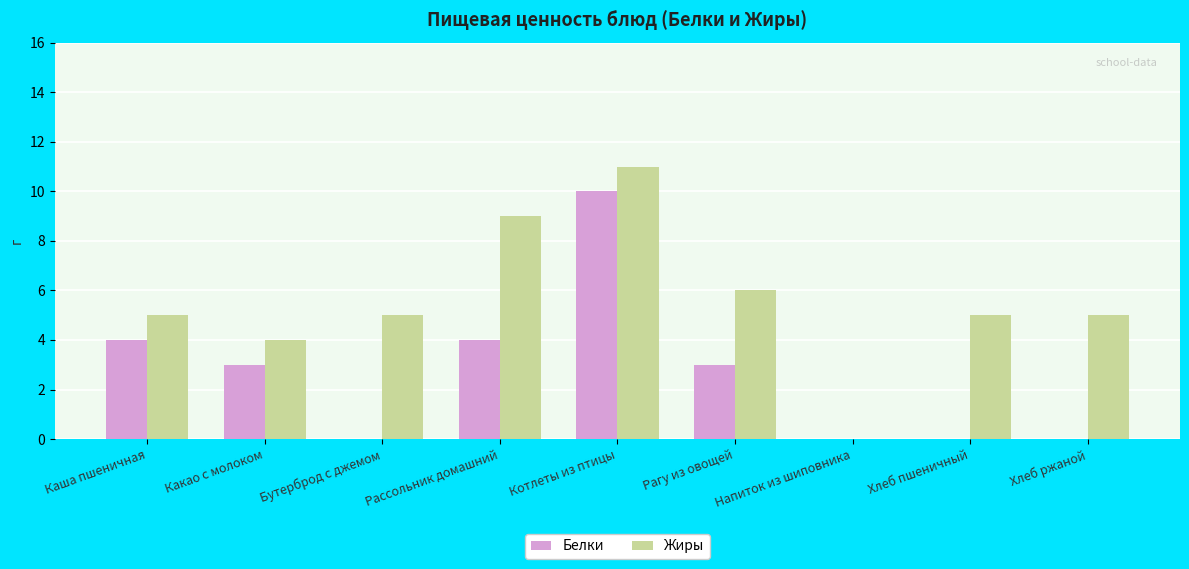

Reading right to left, transcribe all the data shown in this chart.

Белки: 0	0	0	3	10	4	0	3	4
Жиры: 5	5	0	6	11	9	5	4	5